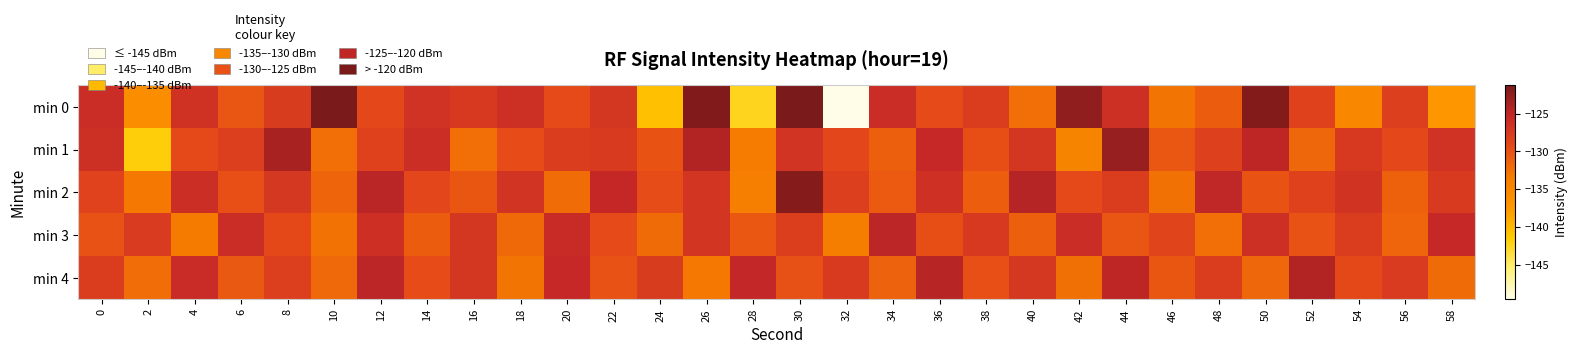

Rank the series at 22 from highest to lowest value.

min 2, min 0, min 1, min 3, min 4